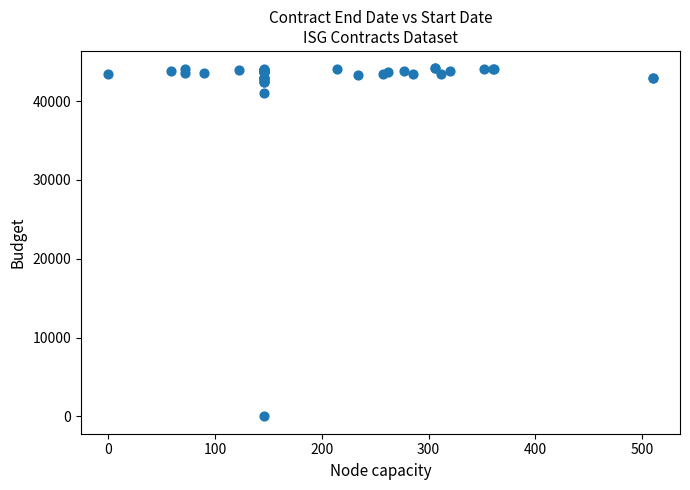

What Y value in the scatter plot is closest to 22084?

41088